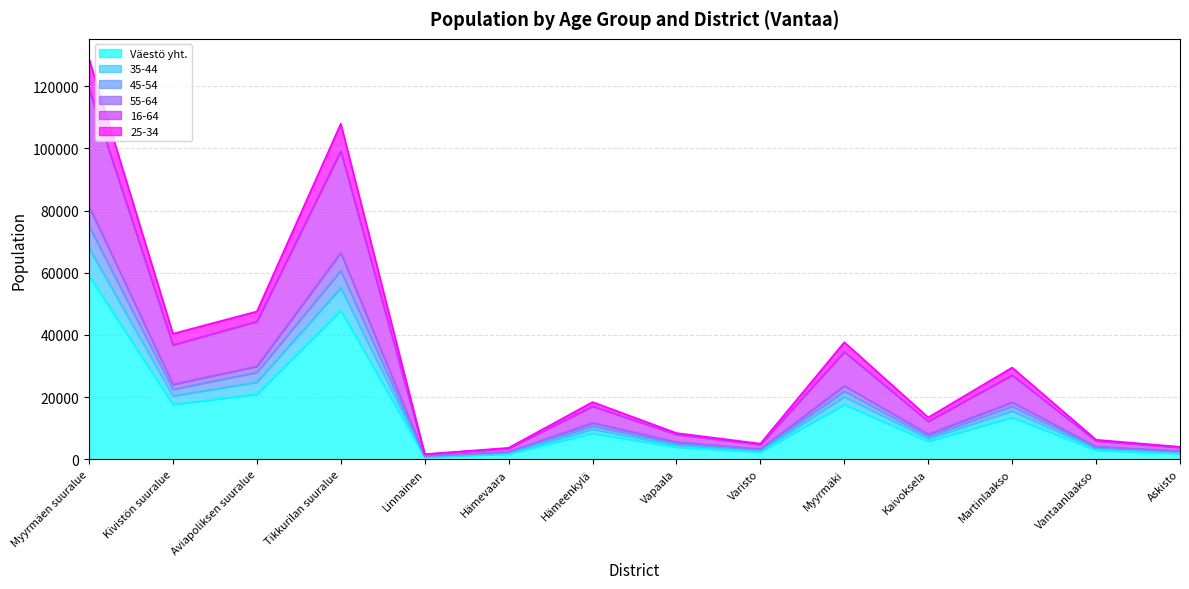

What is the label of the 2nd point from the left?

Kivistön suuralue